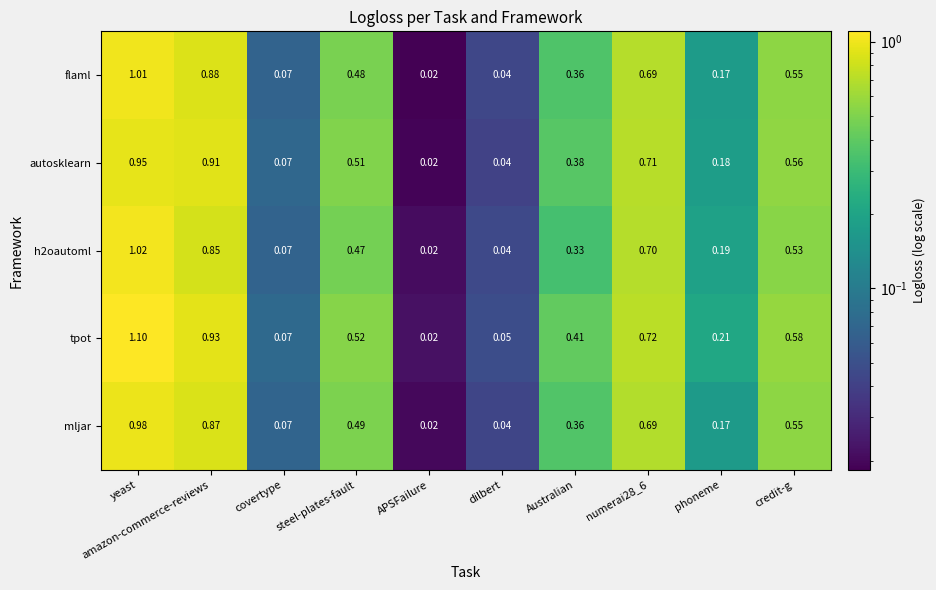

Which series has the largest total across all categories?

tpot